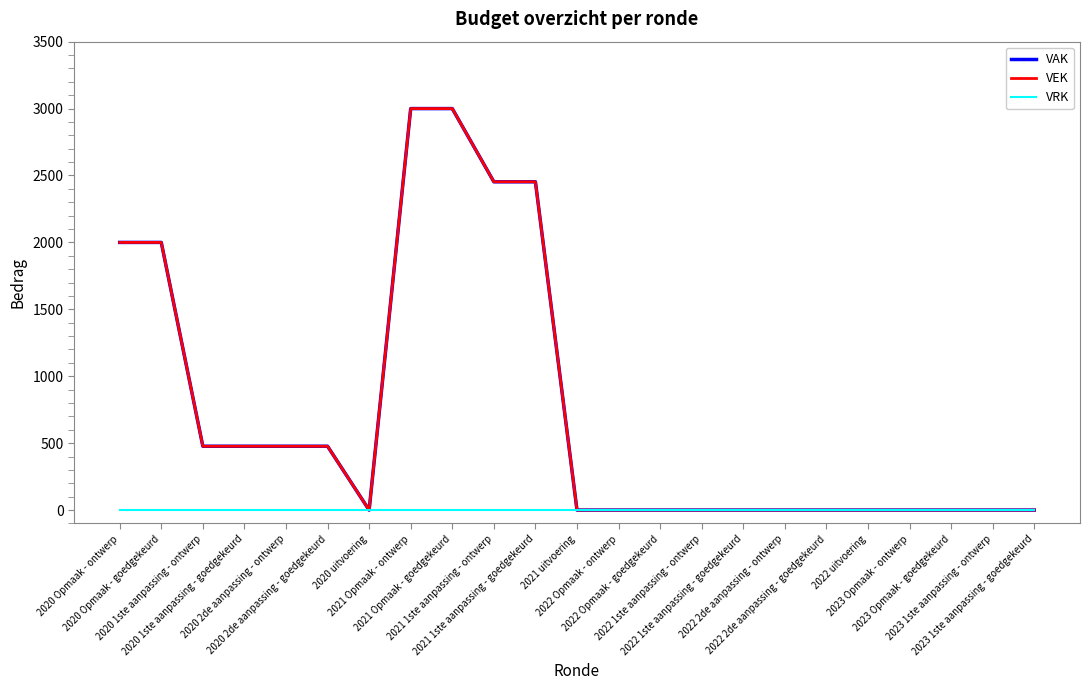

Does the chart display data point markers on the line(s)?

No